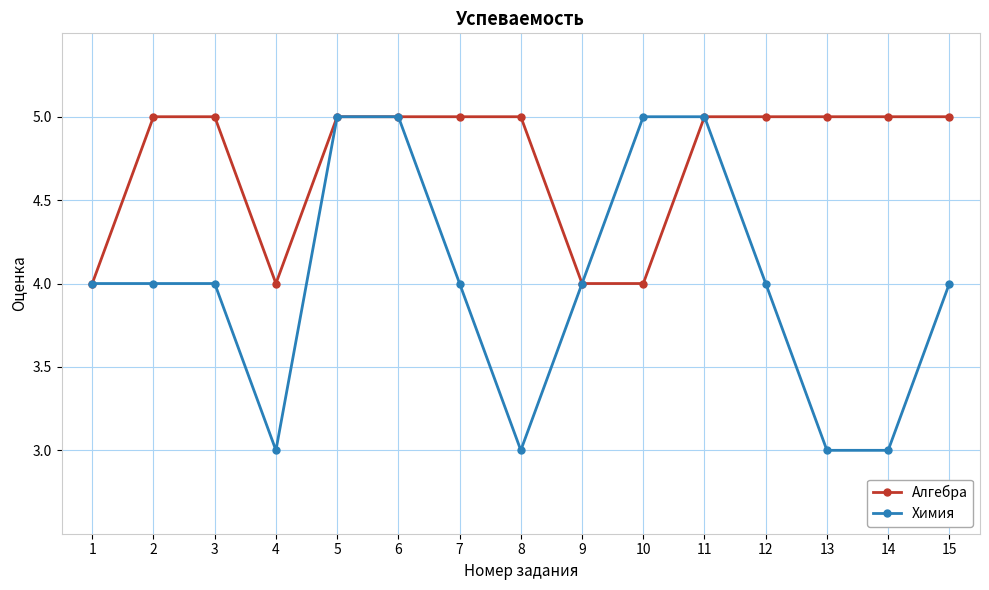

How many lines are shown in the chart?

2